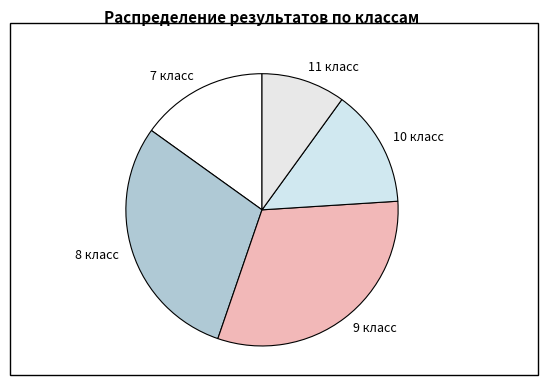

How many segments does this pie chart have?

5